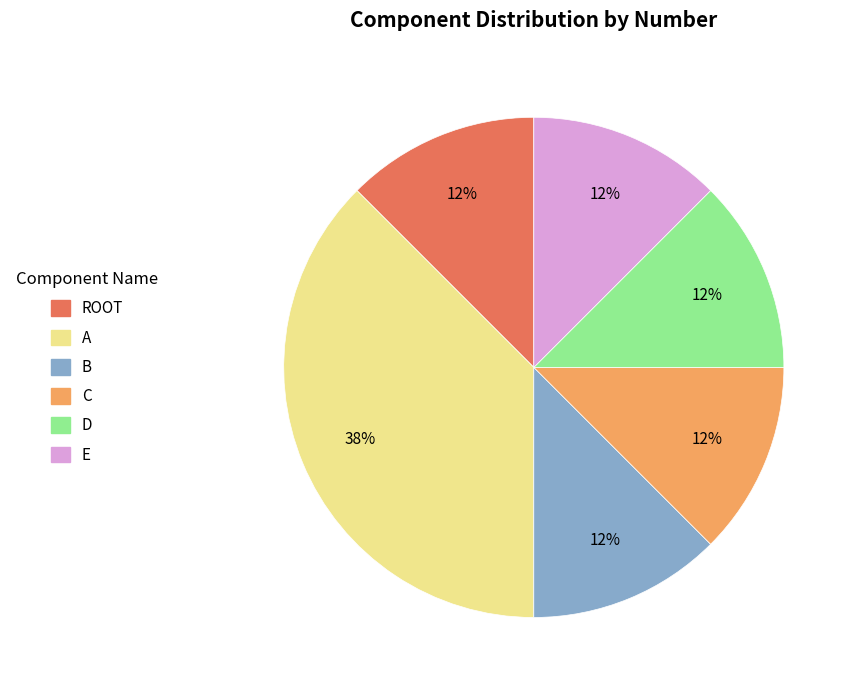

To the nearest percent, what is the average slice percentage?

17%